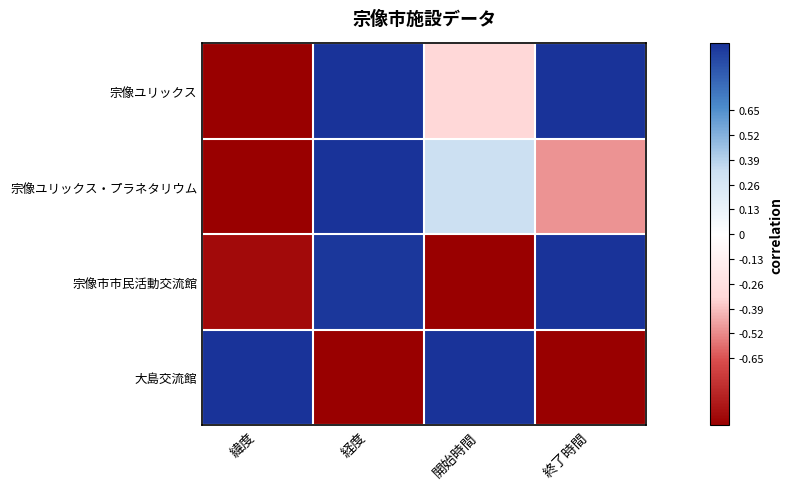

What is the greatest value displayed?

1.0